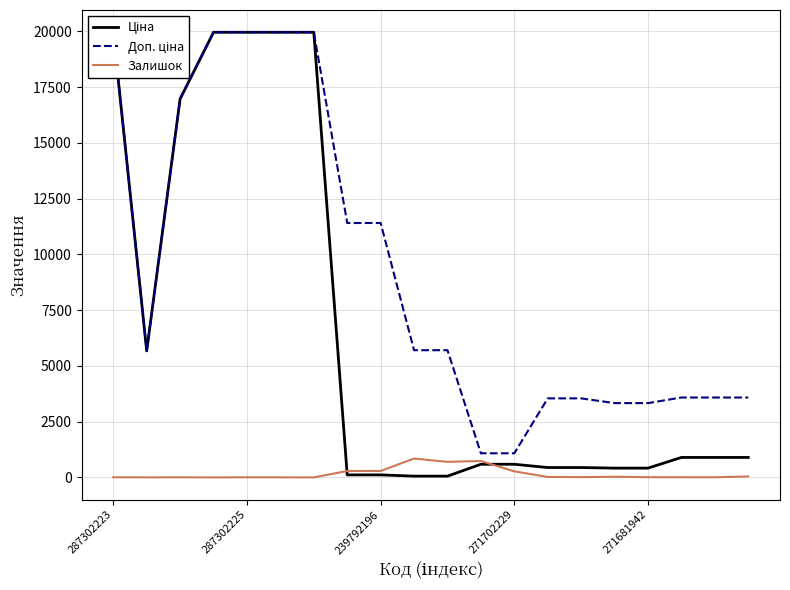

Does the chart display data point markers on the line(s)?

No